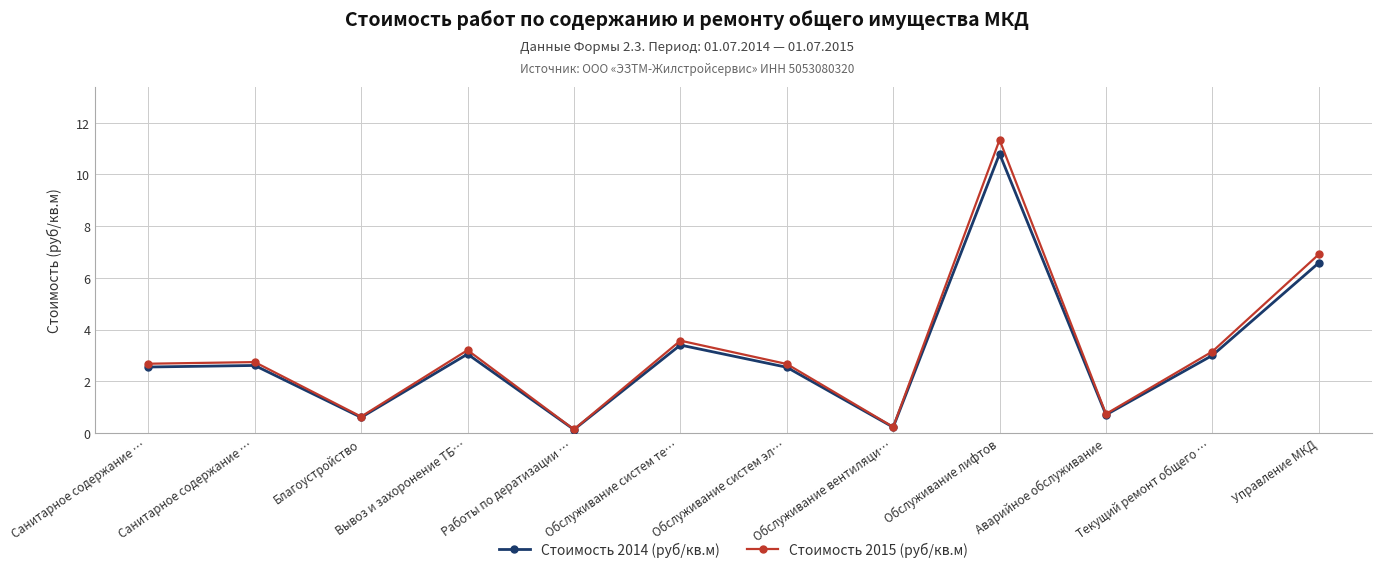

True or false: Стоимость 2014 (руб/кв.м) and Стоимость 2015 (руб/кв.м) intersect in this chart.

False